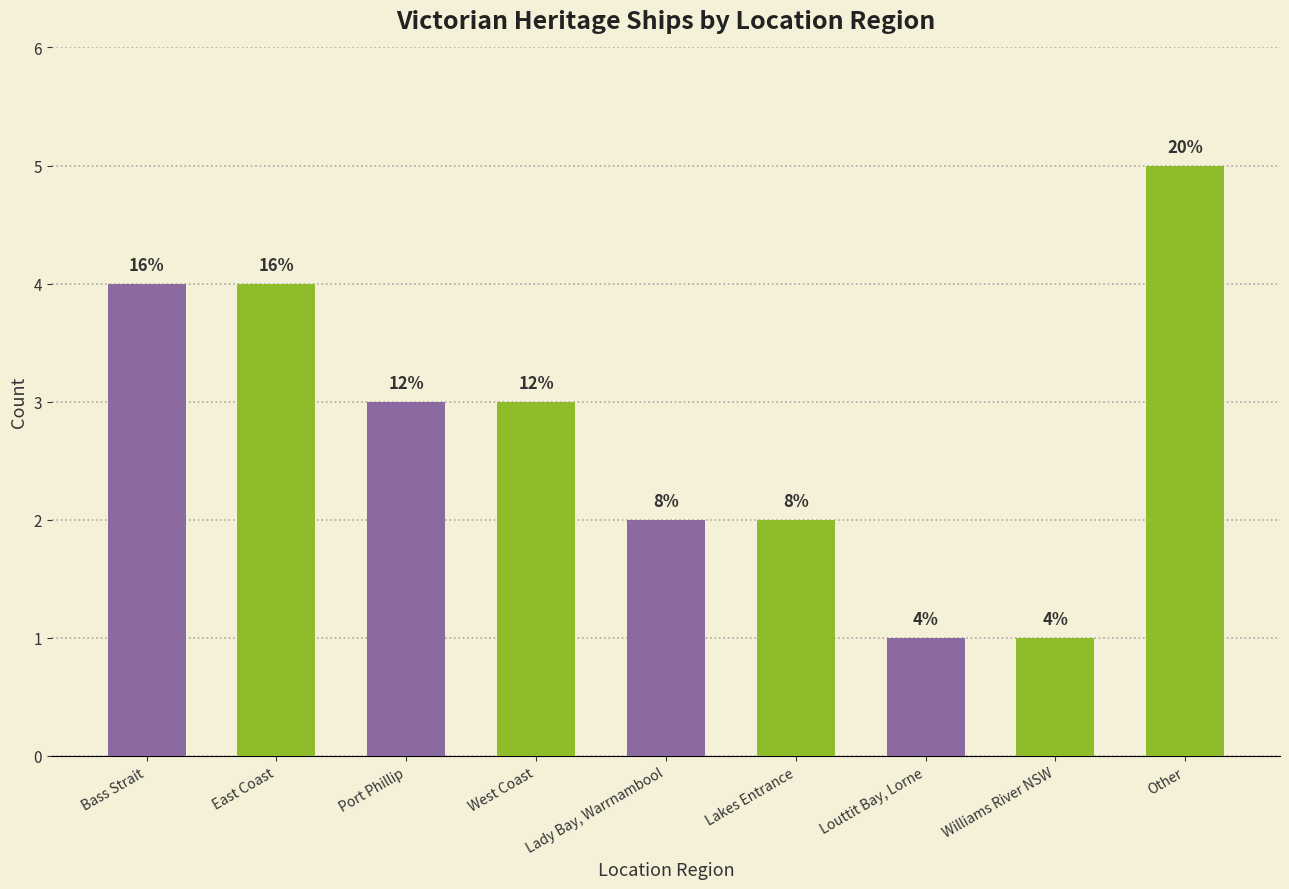

Are the bars horizontal?

No